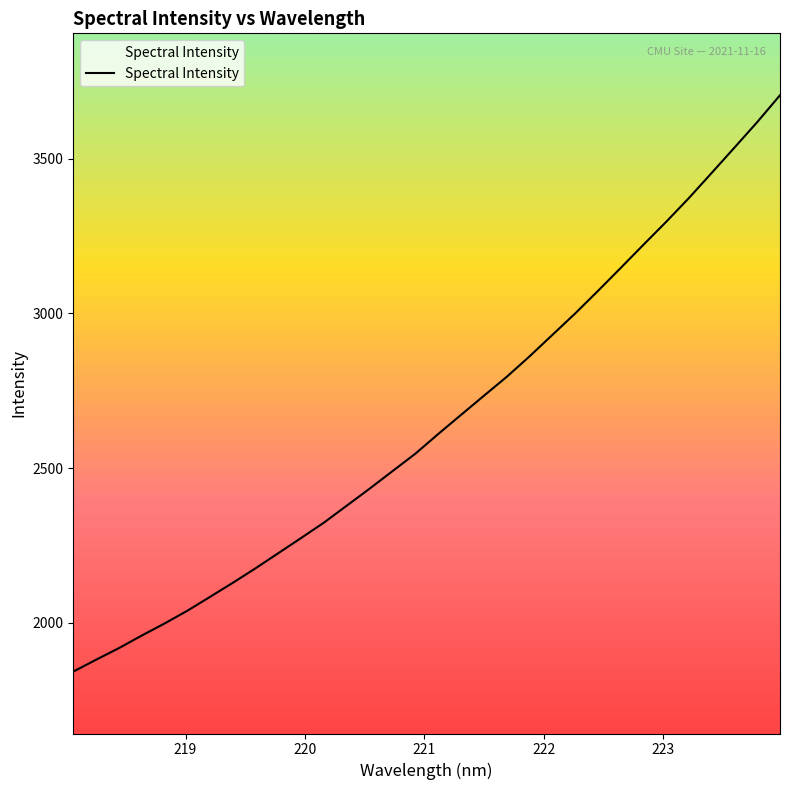

What is the minimum value shown in the chart?

1842.4